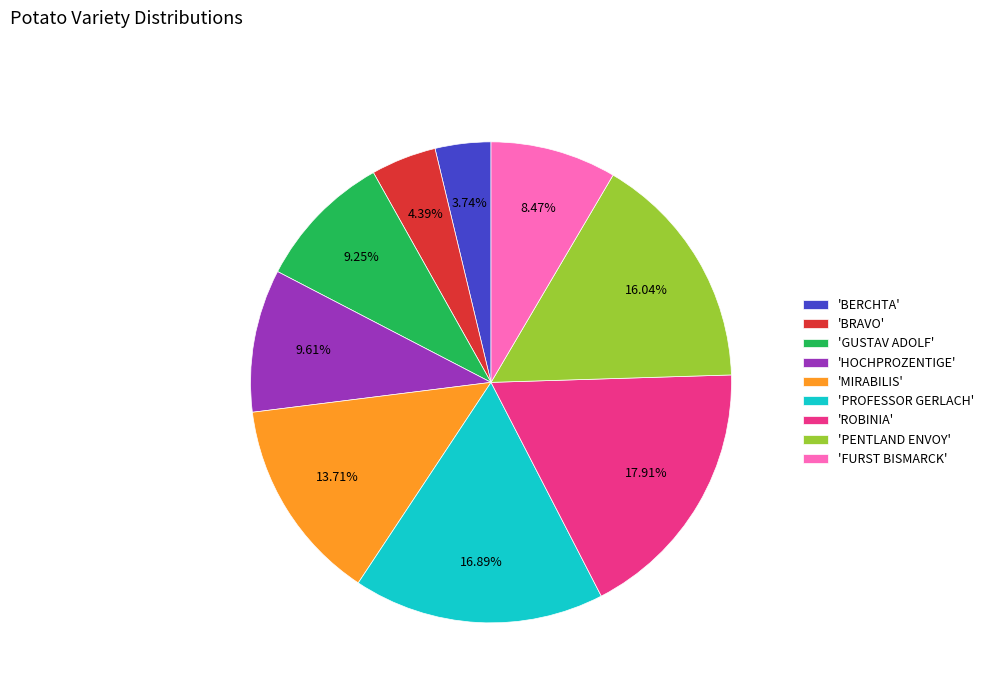

Is there any slice that represents more than half of the pie?

No